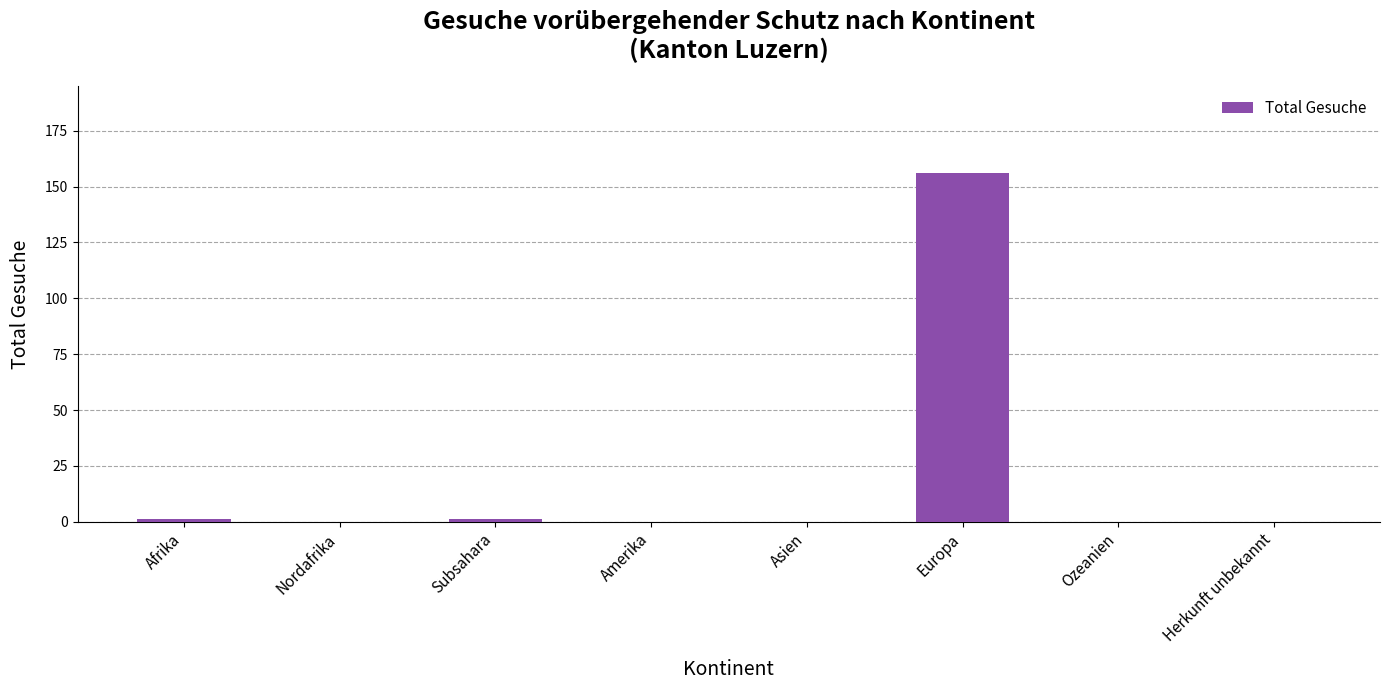

How many distinct data groups are displayed?

1